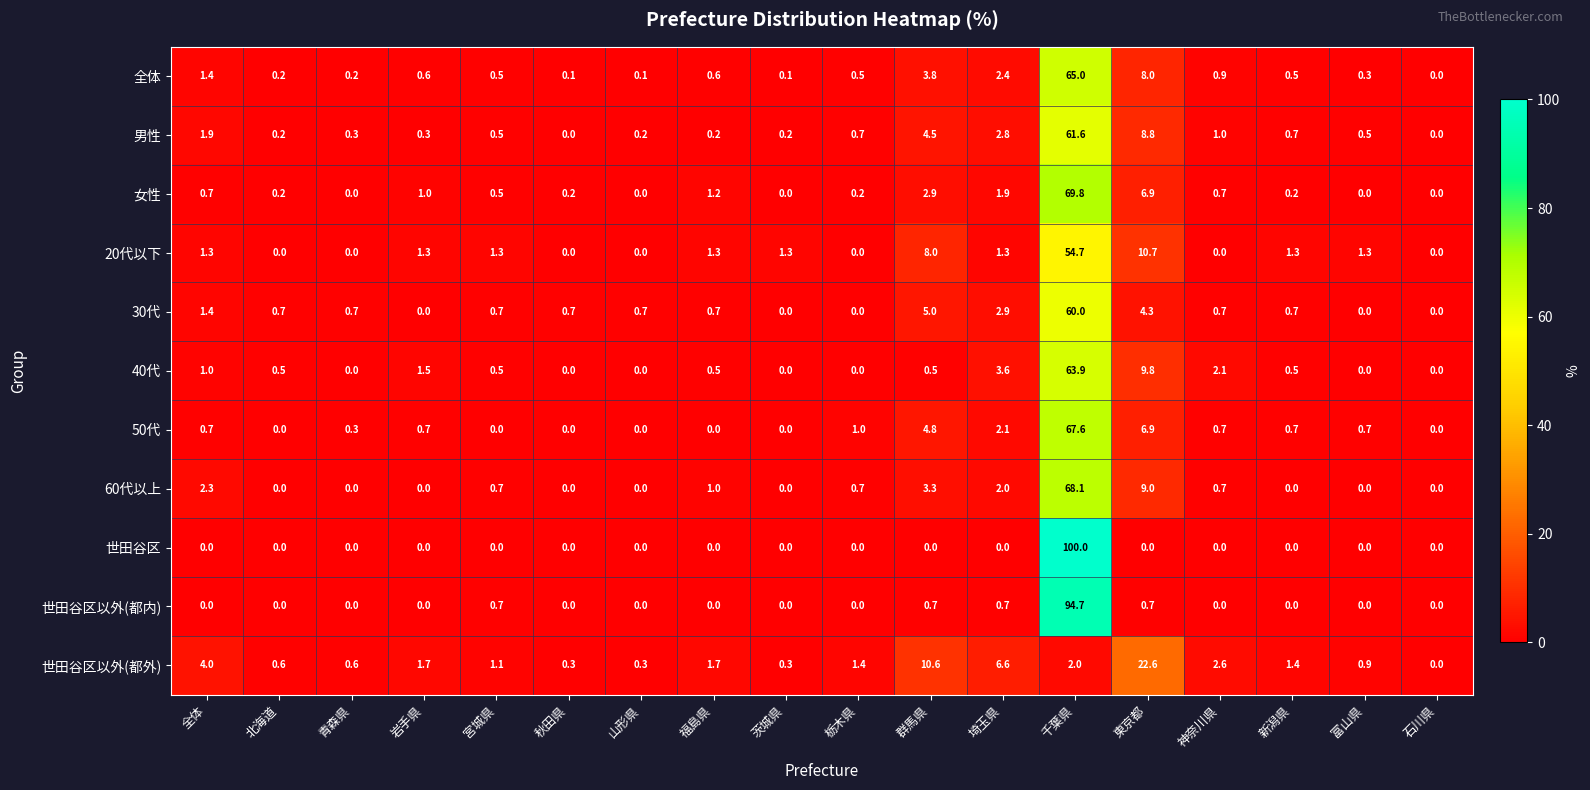

The value of 60代以上 at 北海道 is 35.6. True or false?

False